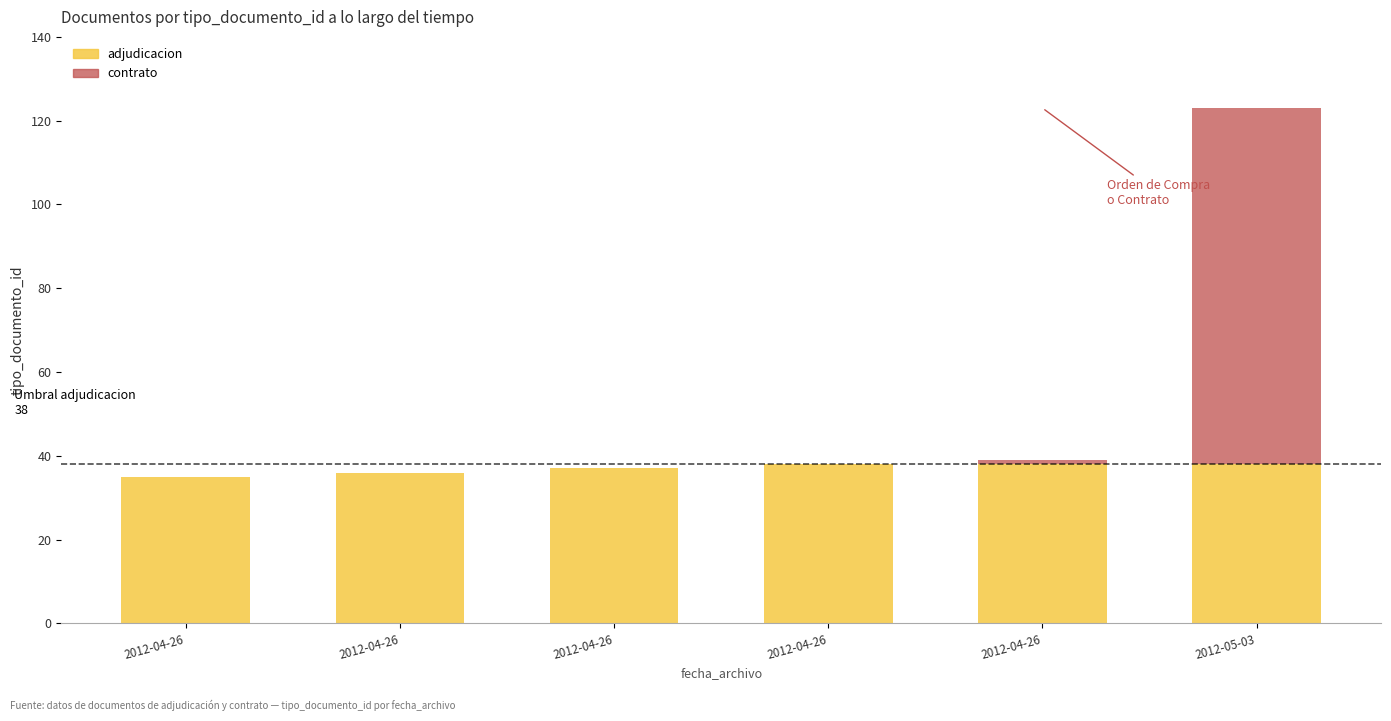

Rank the categories by value from lowest to highest.

2012-04-26 11:09, 2012-04-26 11:20, 2012-04-26 11:21, 2012-04-26 11:49, 2012-04-26 11:55, 2012-05-03 10:58